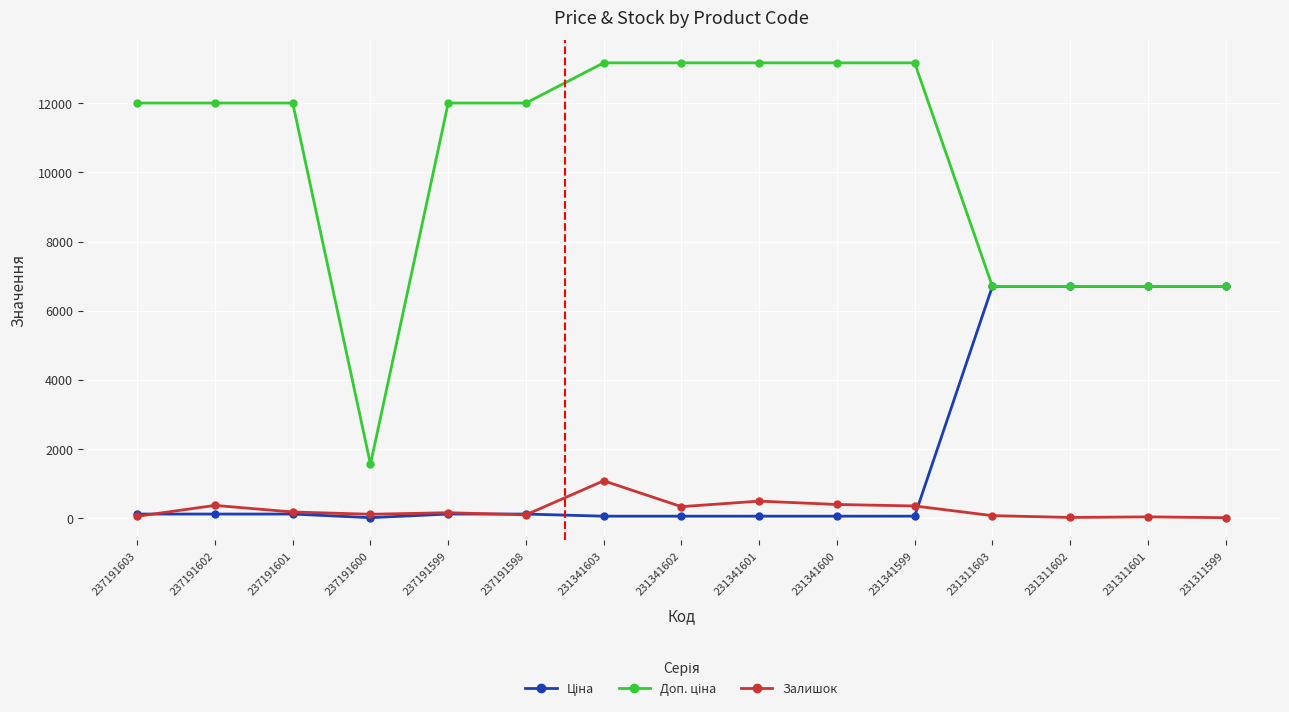

What is the value of the Залишок point at the 7th from the left?

1082.0